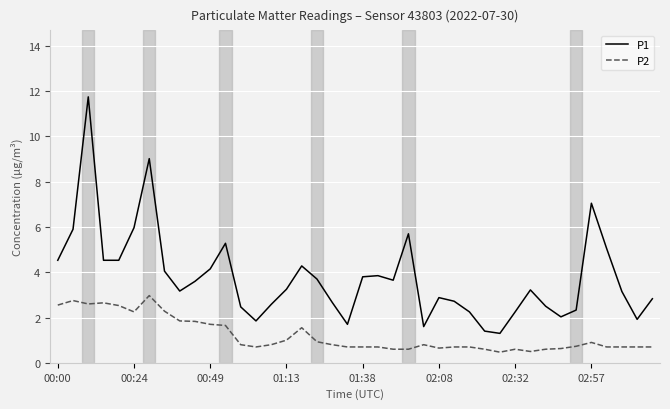

Is this an area chart (filled region under the line)?

No